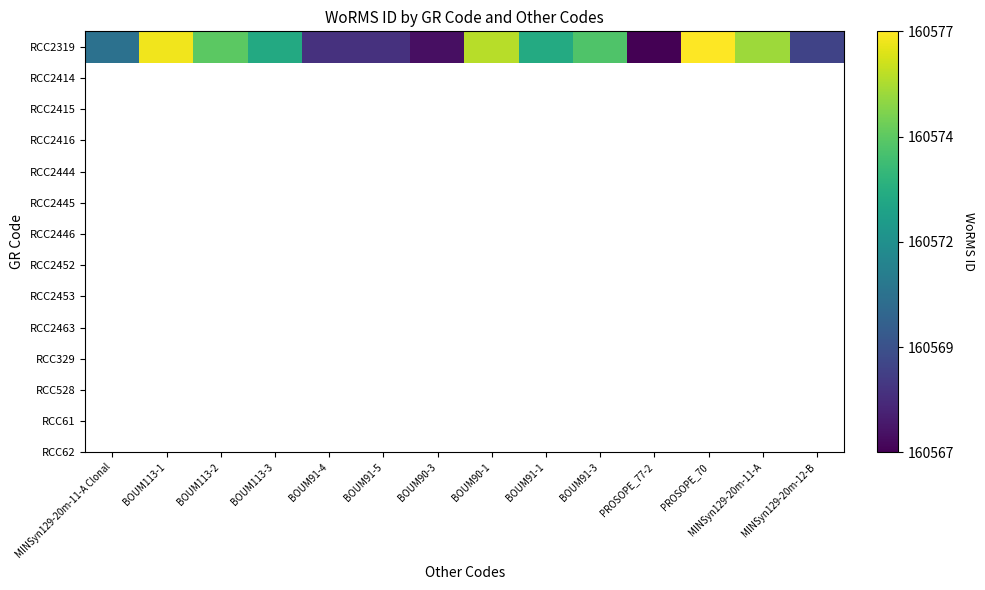

Which category has the lowest value across all series?

PROSOPE_77-2